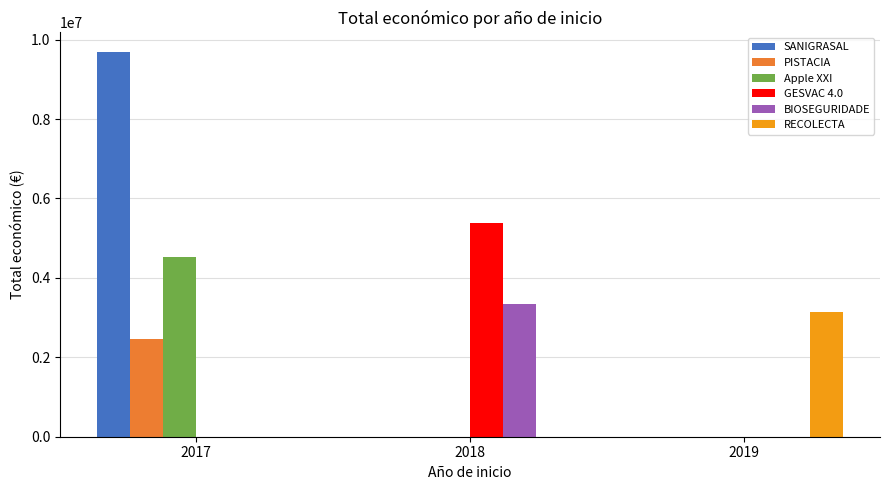

At which category is the sum across all series the highest?

2017